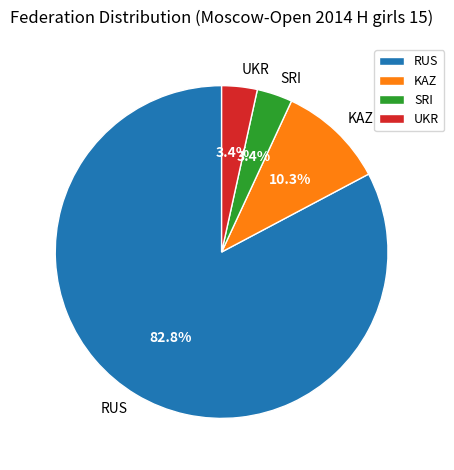

To the nearest percent, what is the combined percentage of KAZ and RUS?

93%